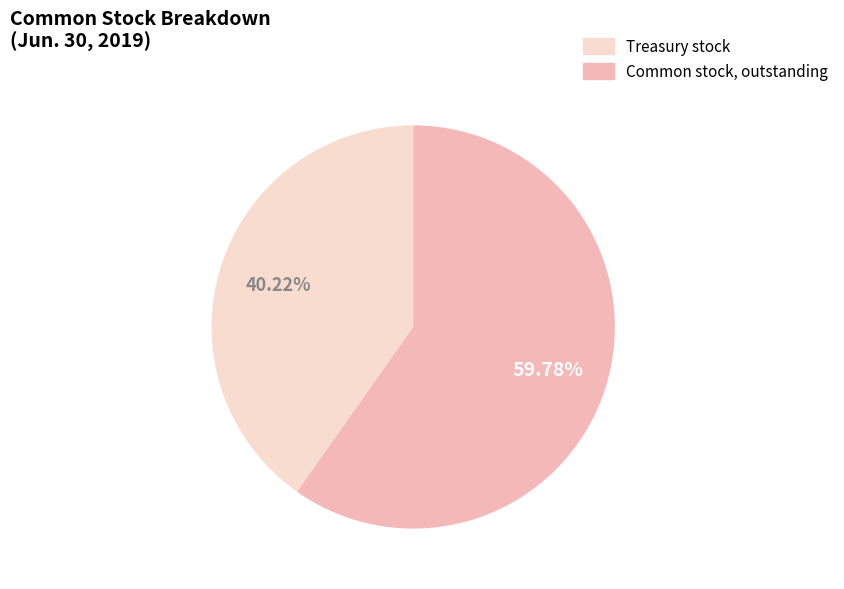

Is there a majority slice in this chart?

Yes